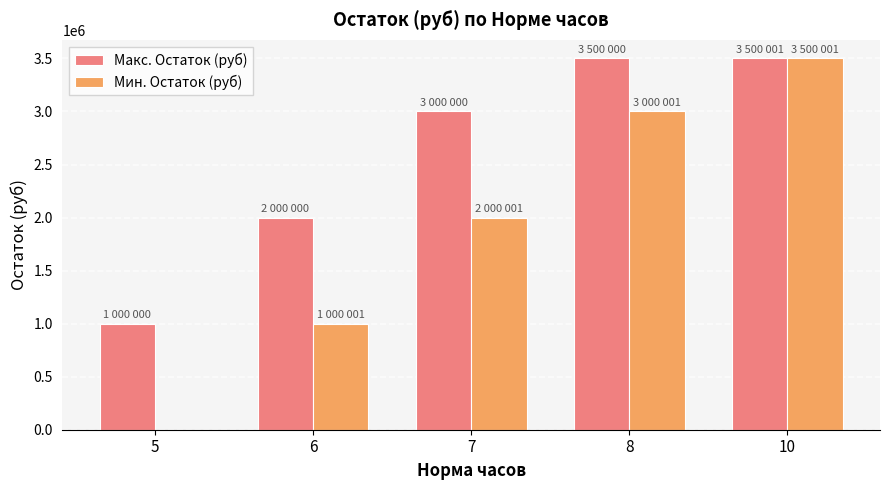

The value of Мин. Остаток (руб) at 7 is 3057231. True or false?

False